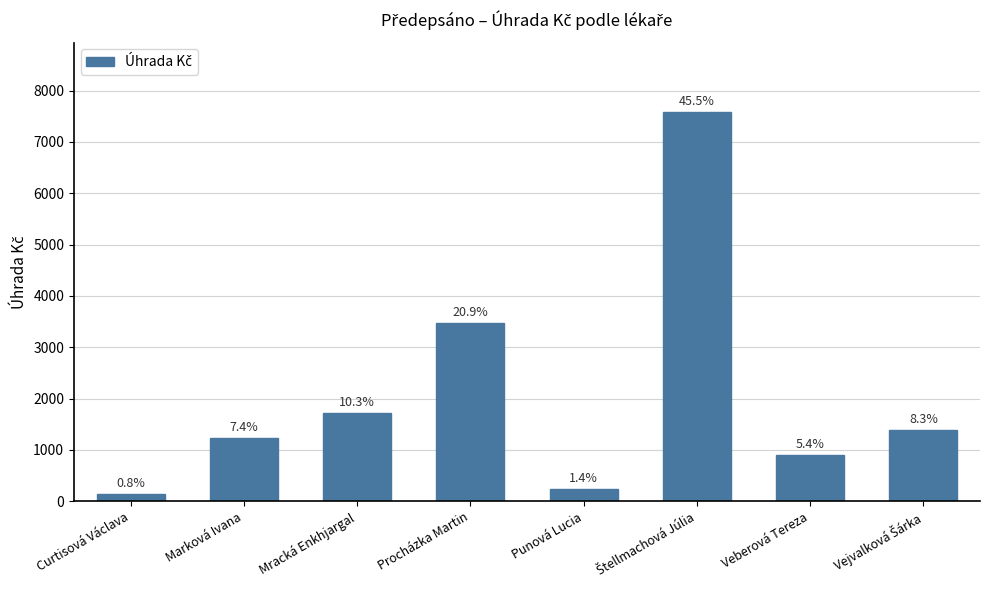

Where is the data nearest to the value 3855?

Procházka Martin